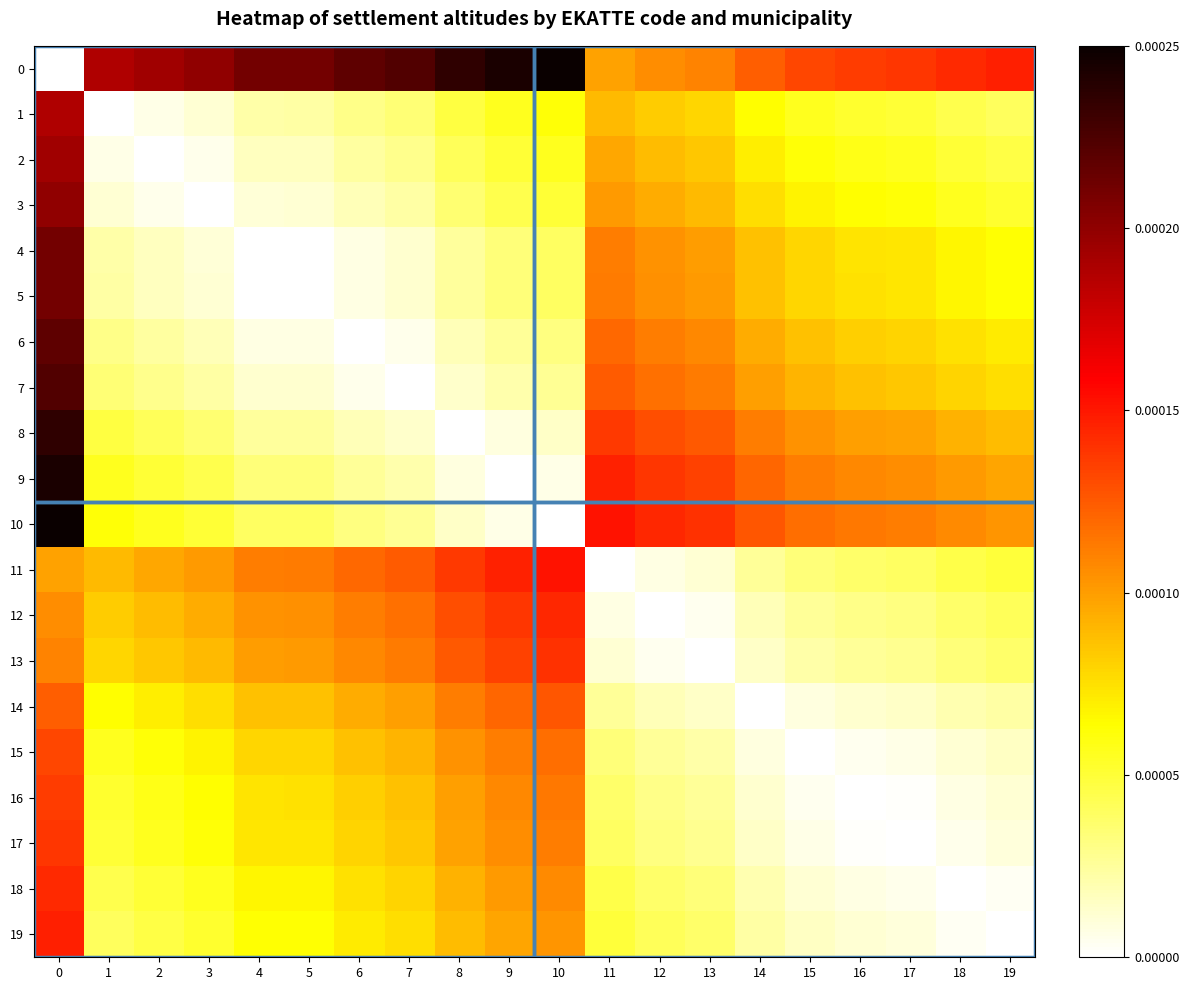

List the series in order of their peak value, lowest first.

14, 15, 16, 17, 13, 18, 12, 19, 11, 1, 2, 3, 4, 5, 6, 7, 8, 9, 0, 10